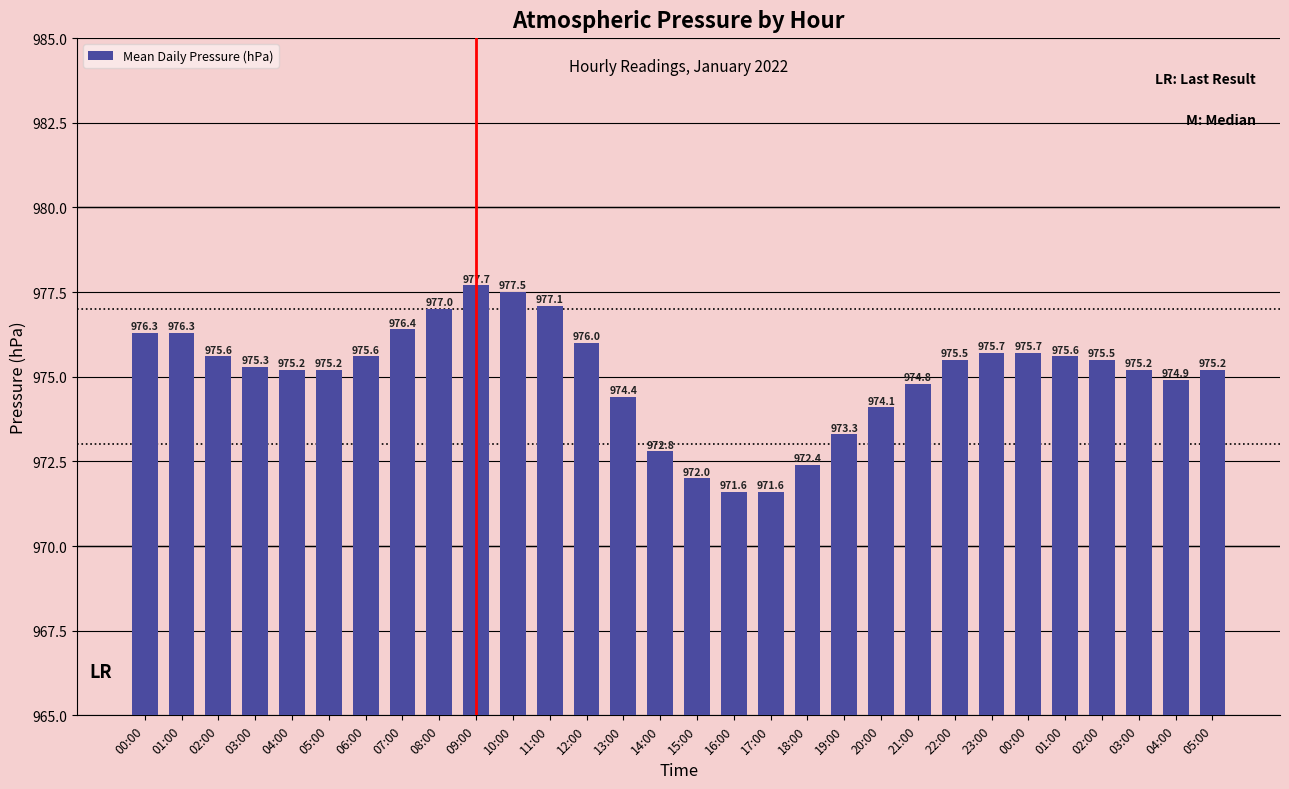

How many values are below 975?

10